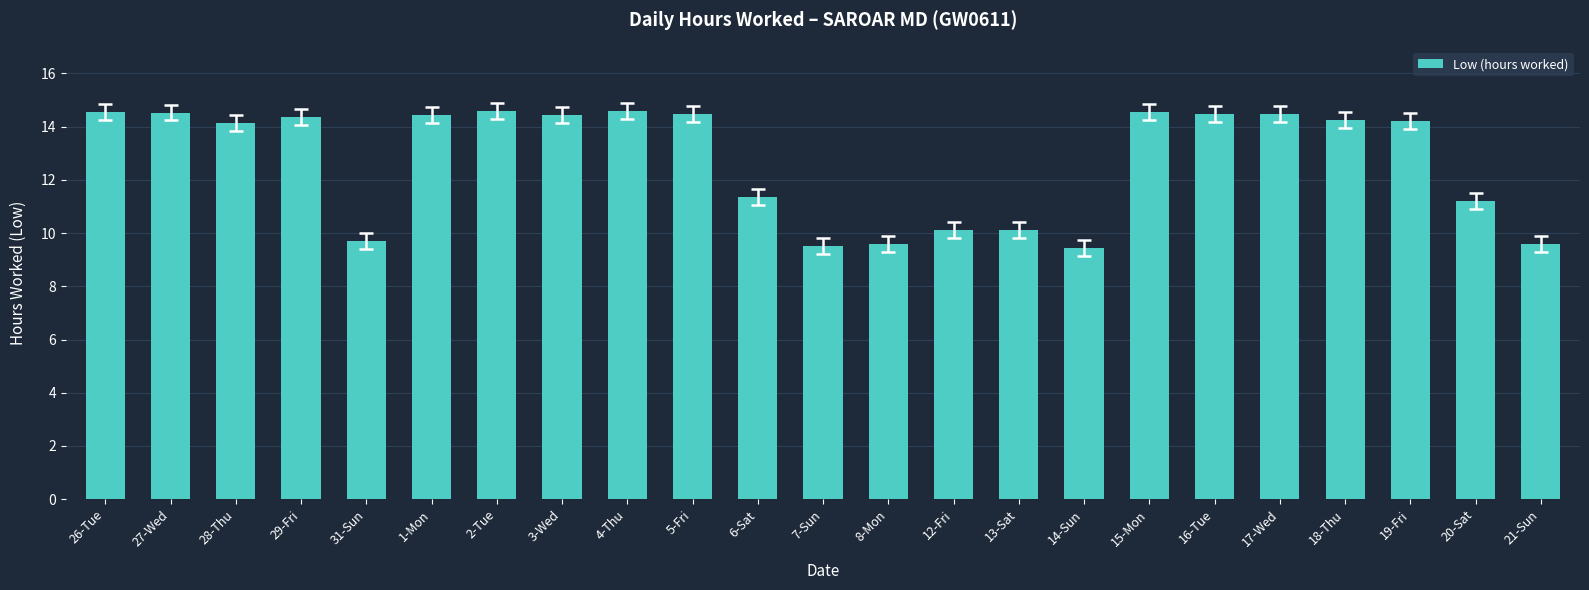

The chart shows a value of 23.6 at 26-Tue. True or false?

False